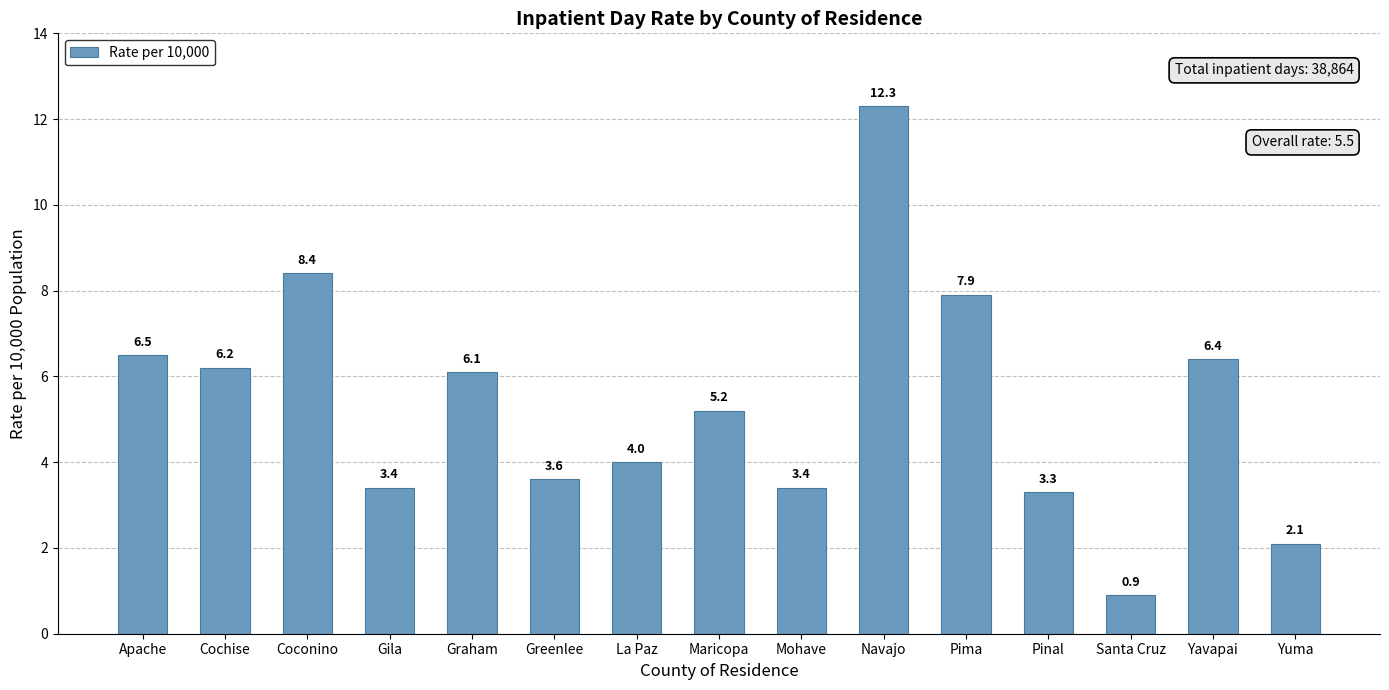

What is the change in value from Apache to Graham?

-0.4